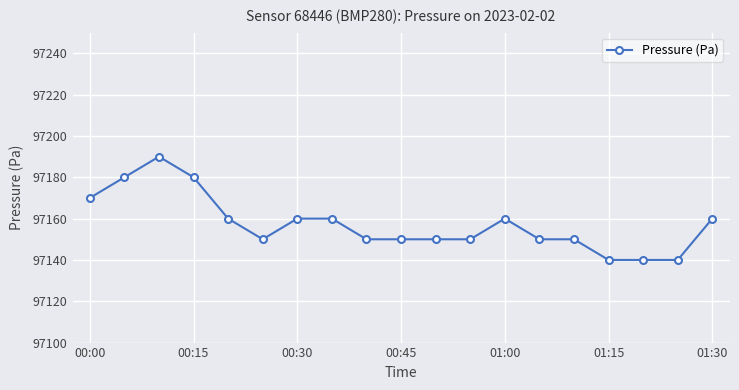

What is the difference between the second highest and minimum values?

40